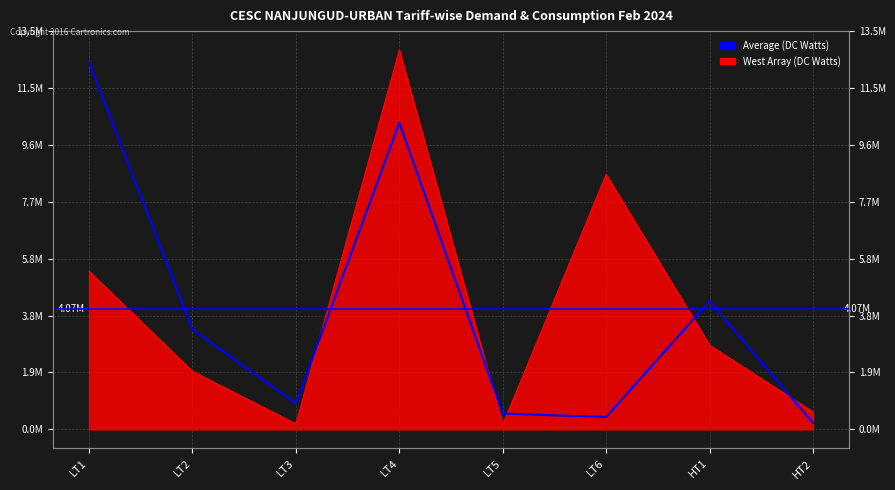

Rank the categories by value from lowest to highest.

HT2, LT6, LT5, LT3, LT2, HT1, LT4, LT1